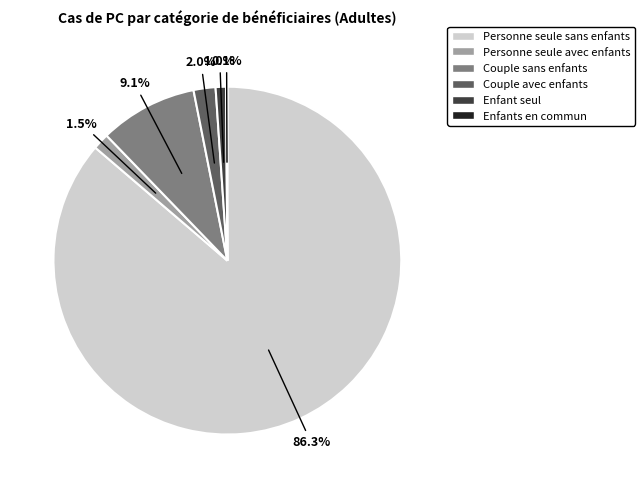

To the nearest percent, what is the difference between the largest and smallest slice percentages?

86%